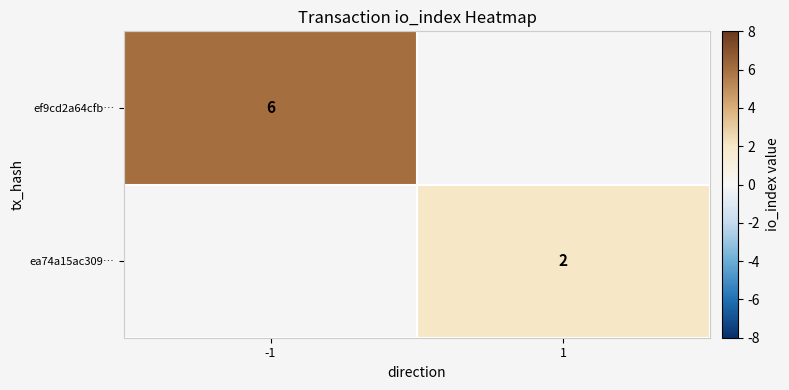

Is it true that ea74a15ac309… equals 2 at 1?

True